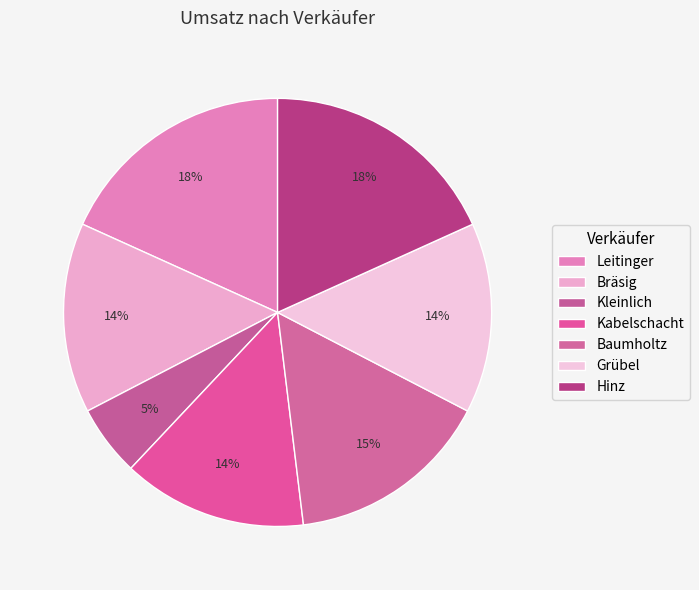

To the nearest percent, what is the difference between the Kleinlich and Baumholtz slice percentages?

10%